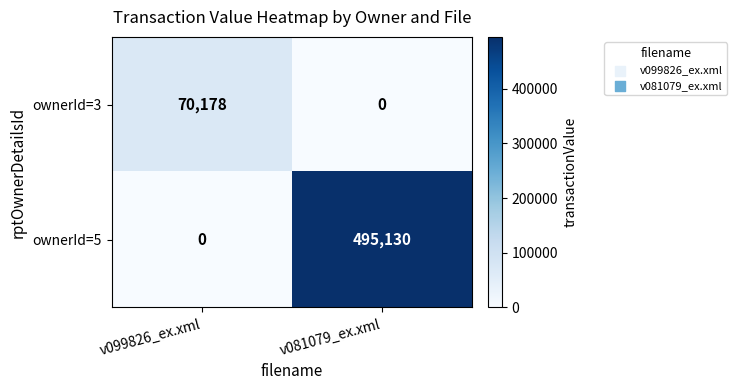

Which series has the largest total across all categories?

ownerId=5